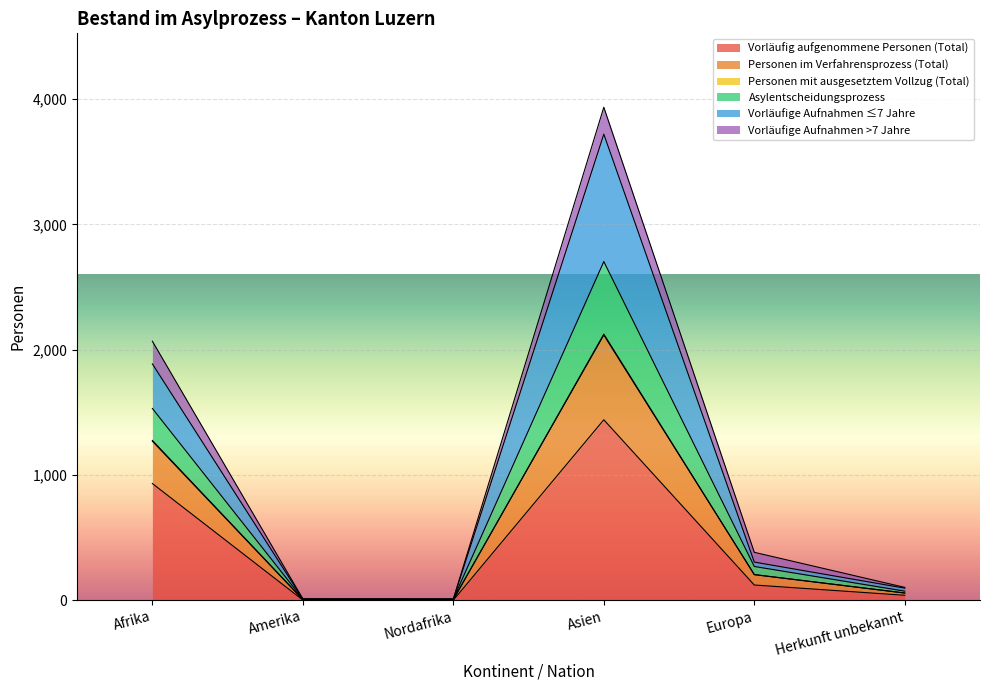

Which category has the lowest value across all series?

Nordafrika